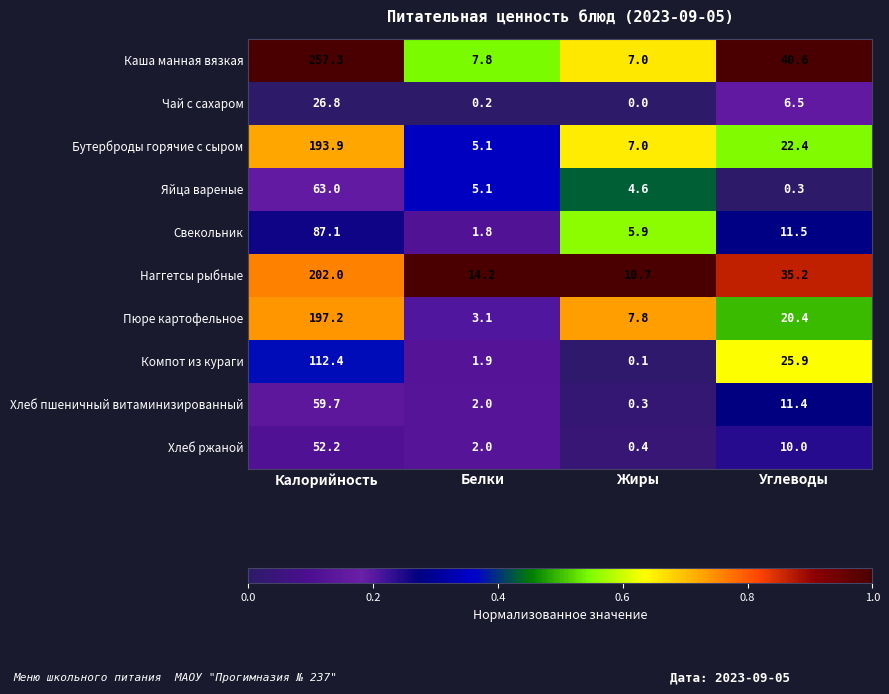

Which category has the lowest value across all series?

Жиры